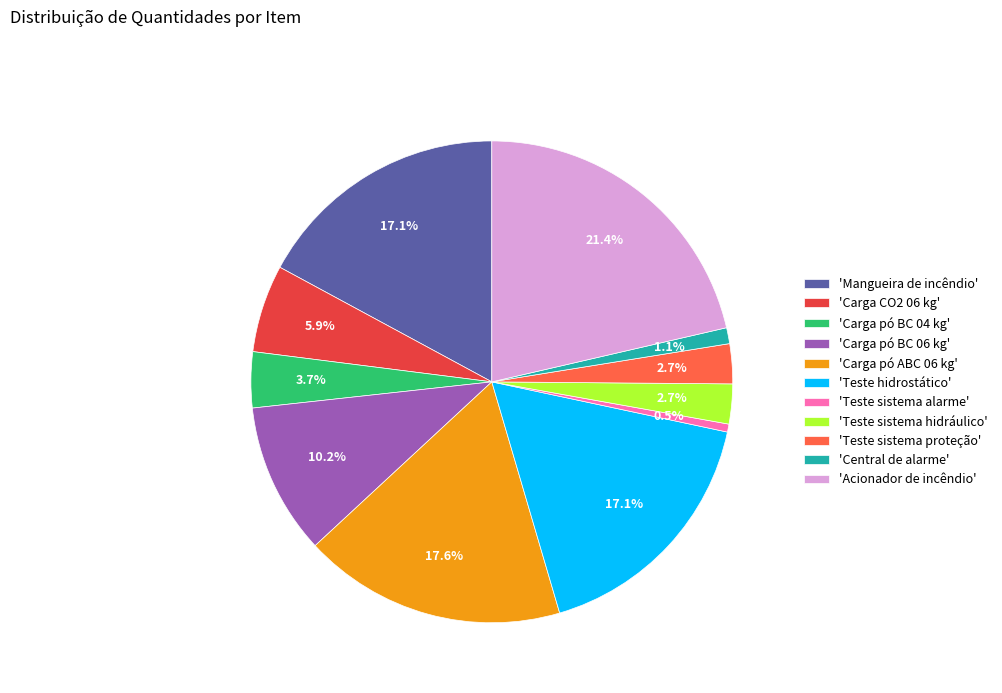

Which has a higher value, 'Central de alarme' or 'Carga pó ABC 06 kg'?

'Carga pó ABC 06 kg'